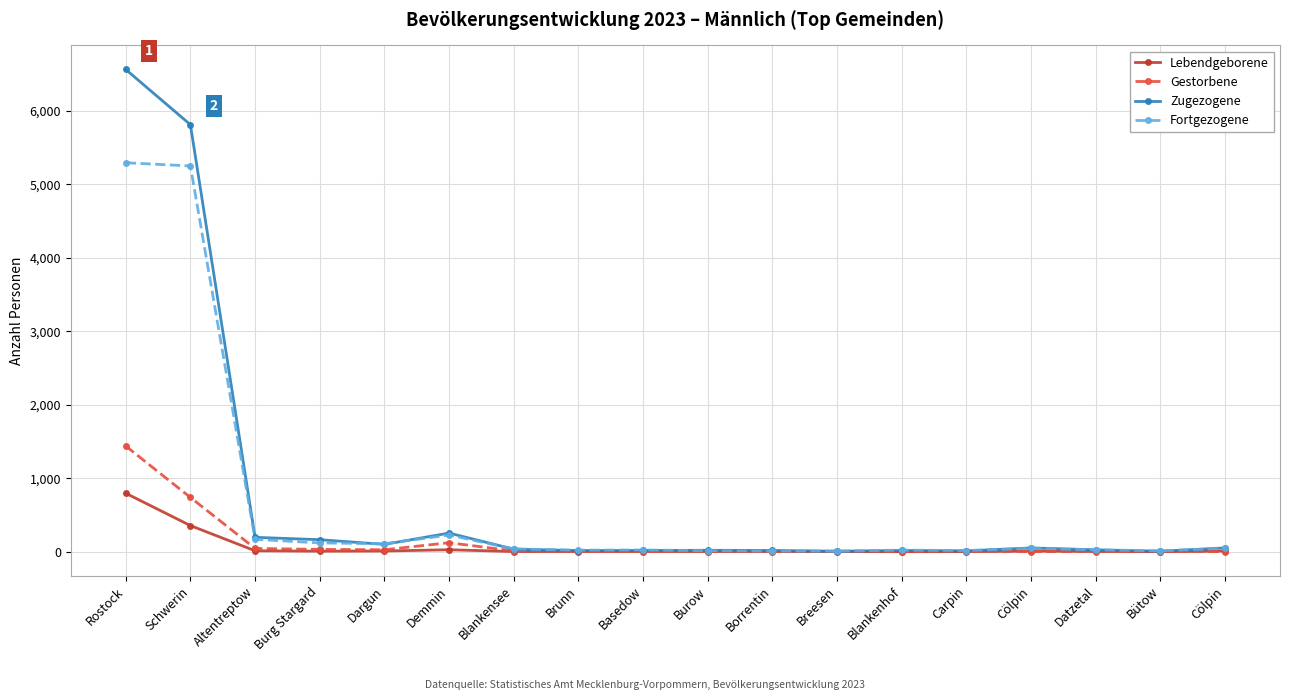

Count the number of data series in this chart.

4